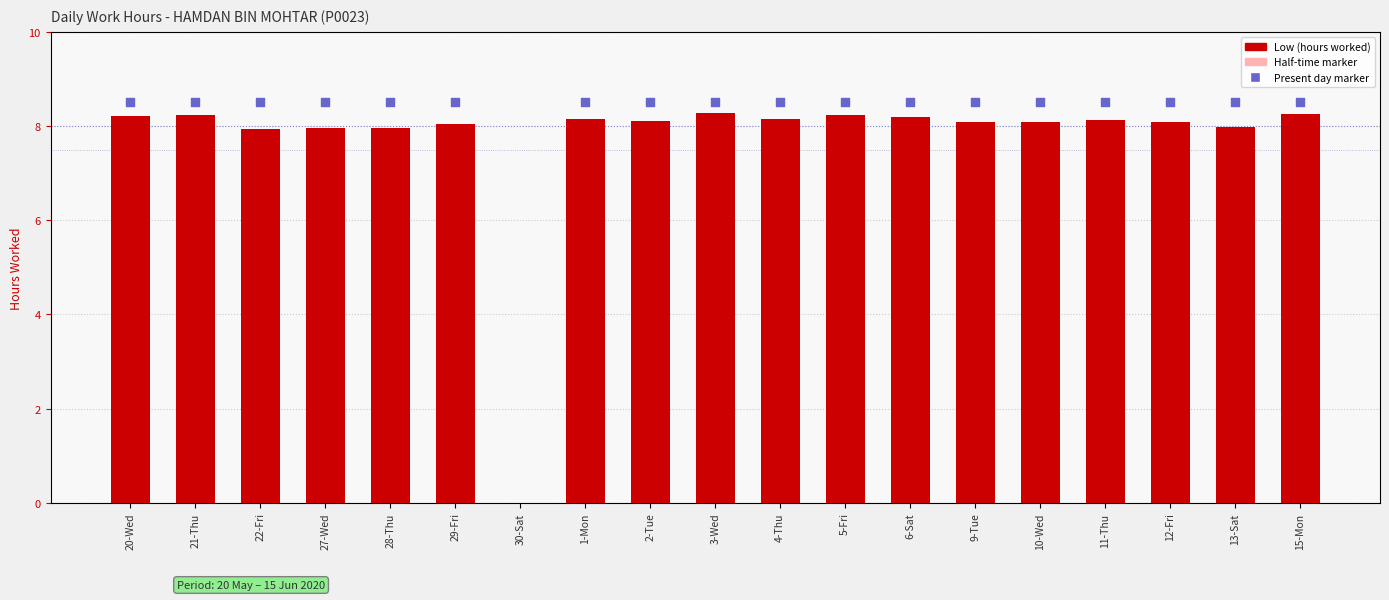

Which series reaches the minimum Y coordinate?

Low (hours)